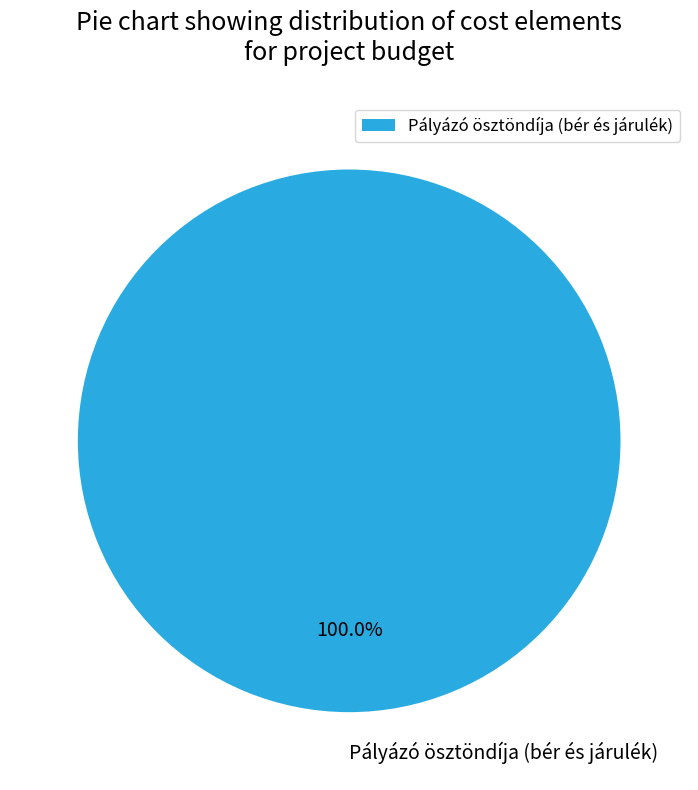

Rank the categories by value from lowest to highest.

Pályázó ösztöndíja (bér és járulék)